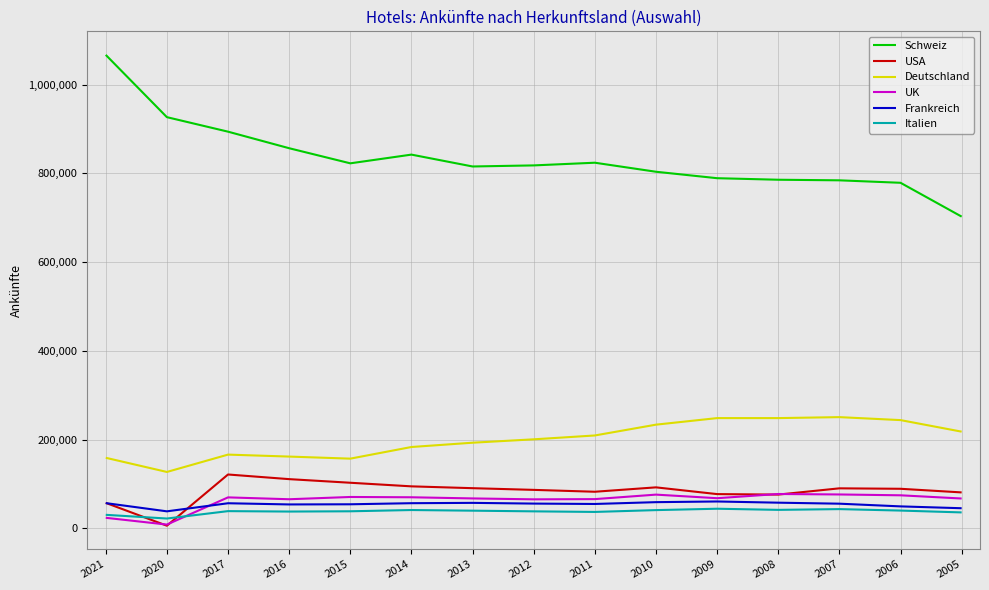

Which series has the widest spread of values?

Schweiz